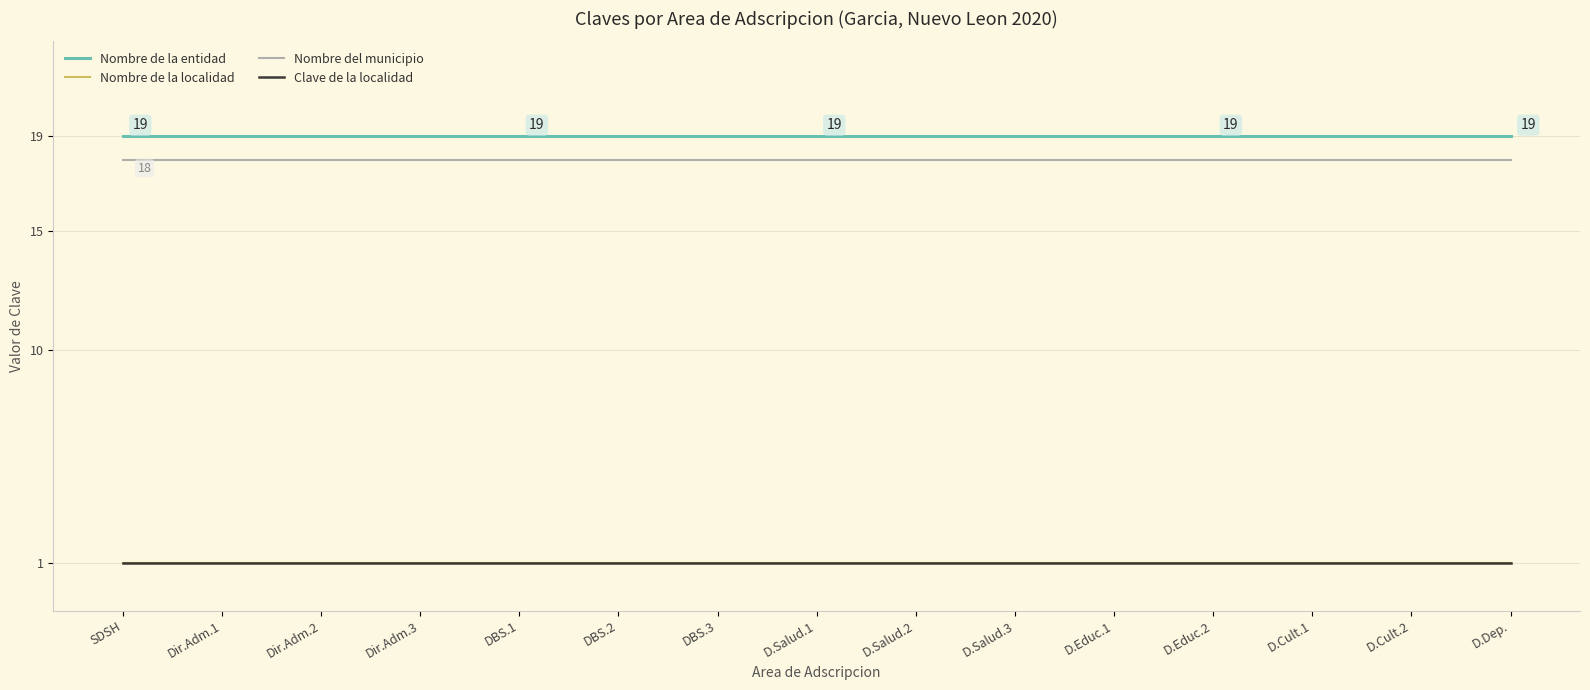

Which category has the lowest value across all series?

SDSH